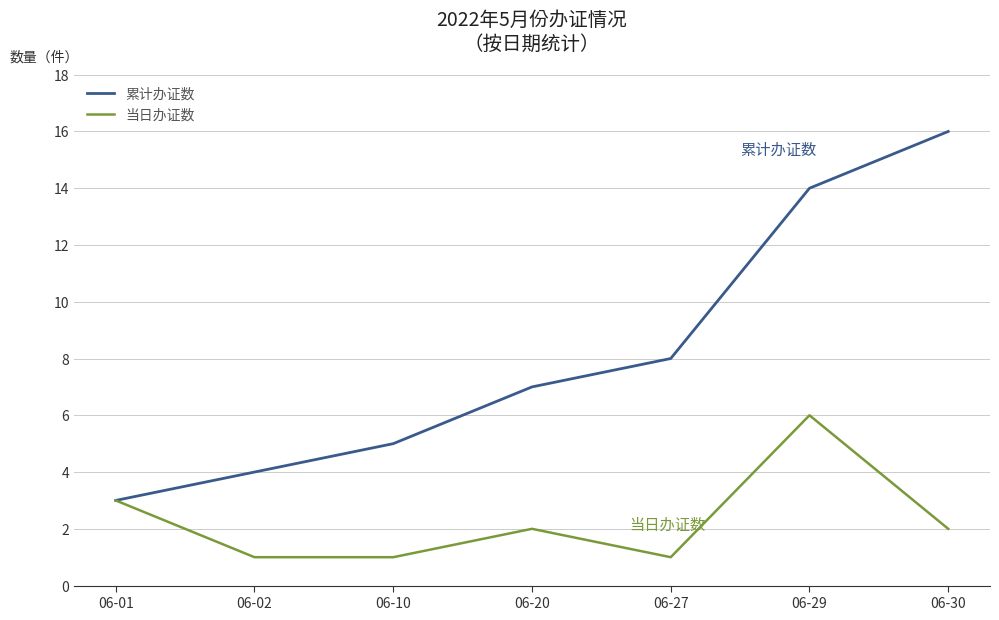

At which label is 累计办证数 closest to 9?

06-27